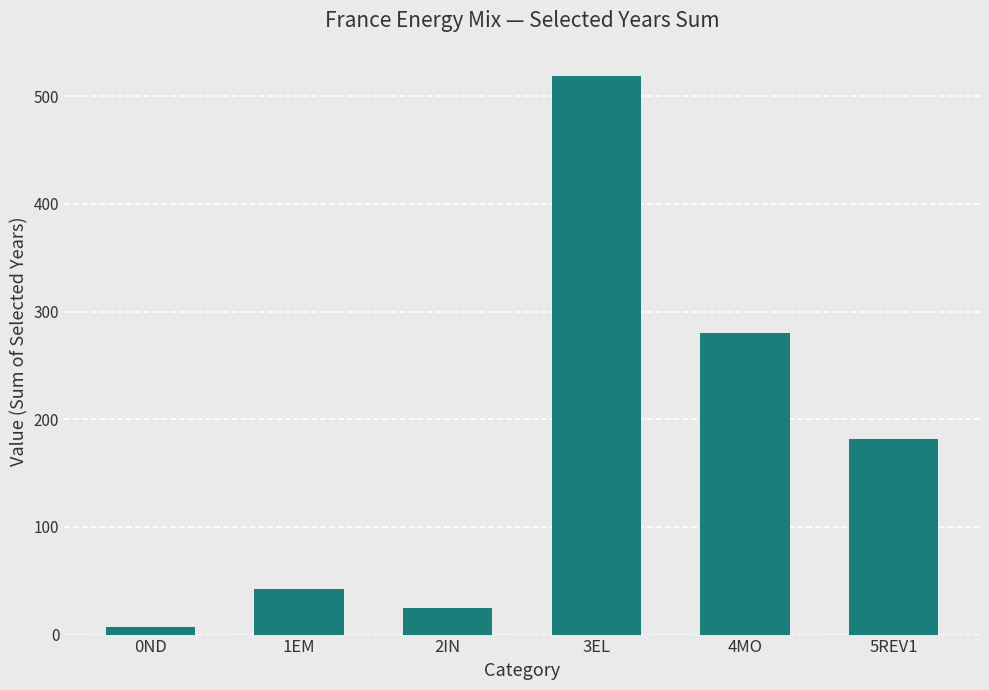

The value at 0ND is 7. True or false?

True